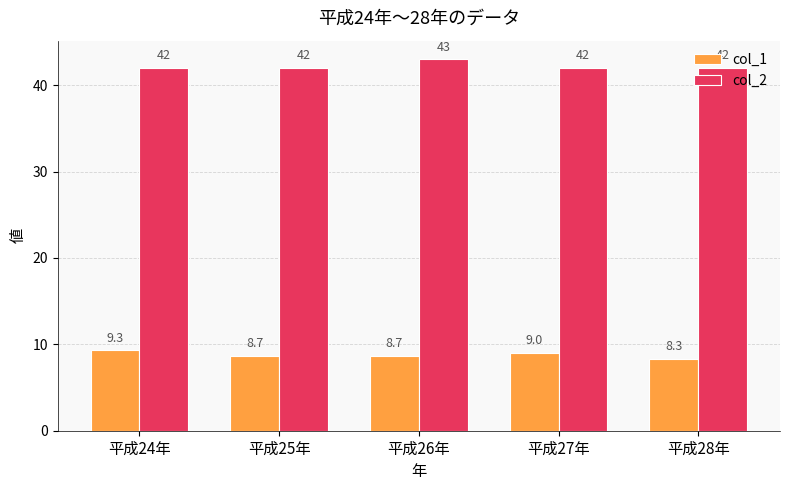

What is the sum of the col_1 values at 平成25年 and 平成26年?

17.4